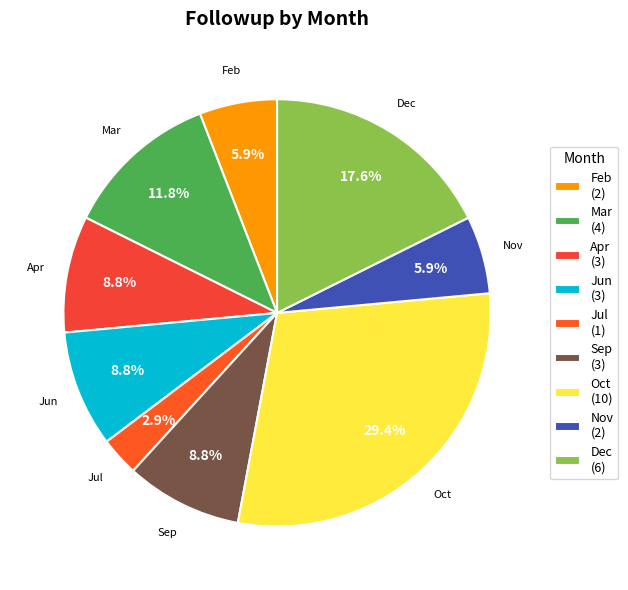

How many slices are in this pie chart?

9